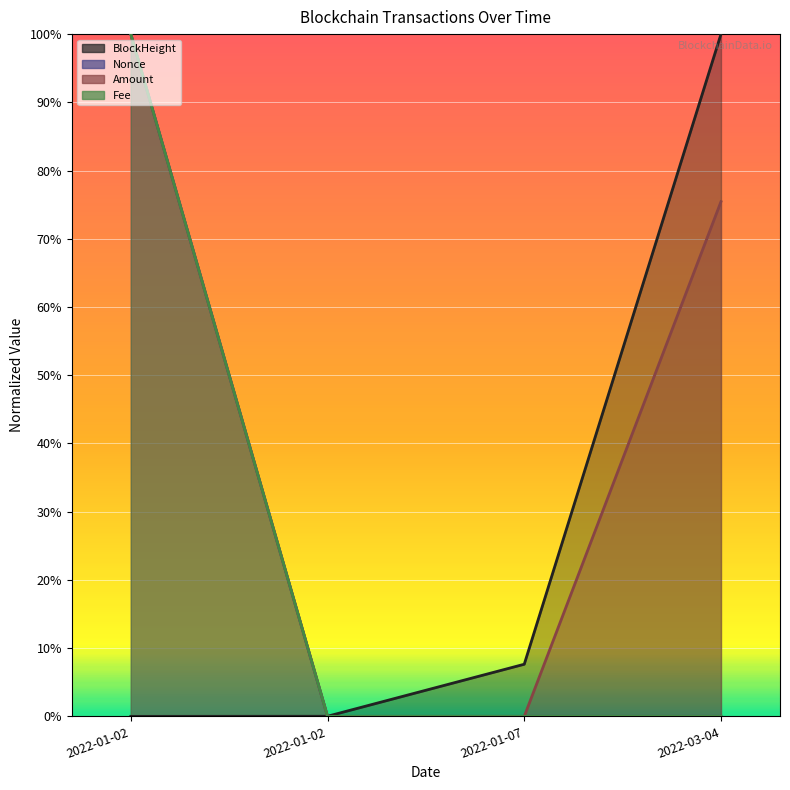

List the labels in order of Nonce value, largest first.

2022-01-02, 2022-03-04, 2022-01-07, 2022-01-02